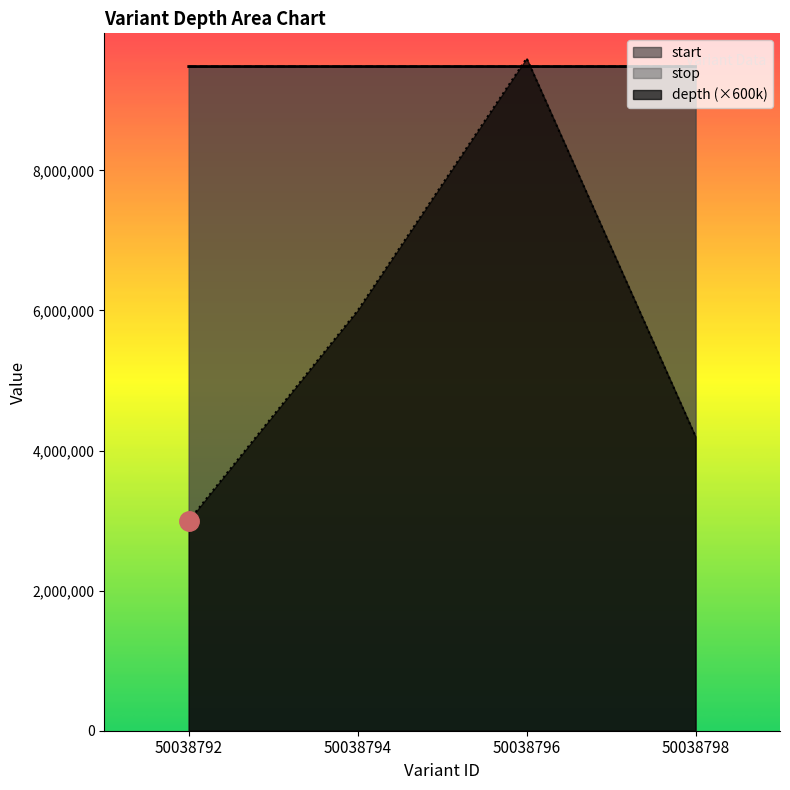

How many values in the stop series exceed 9482731?

1